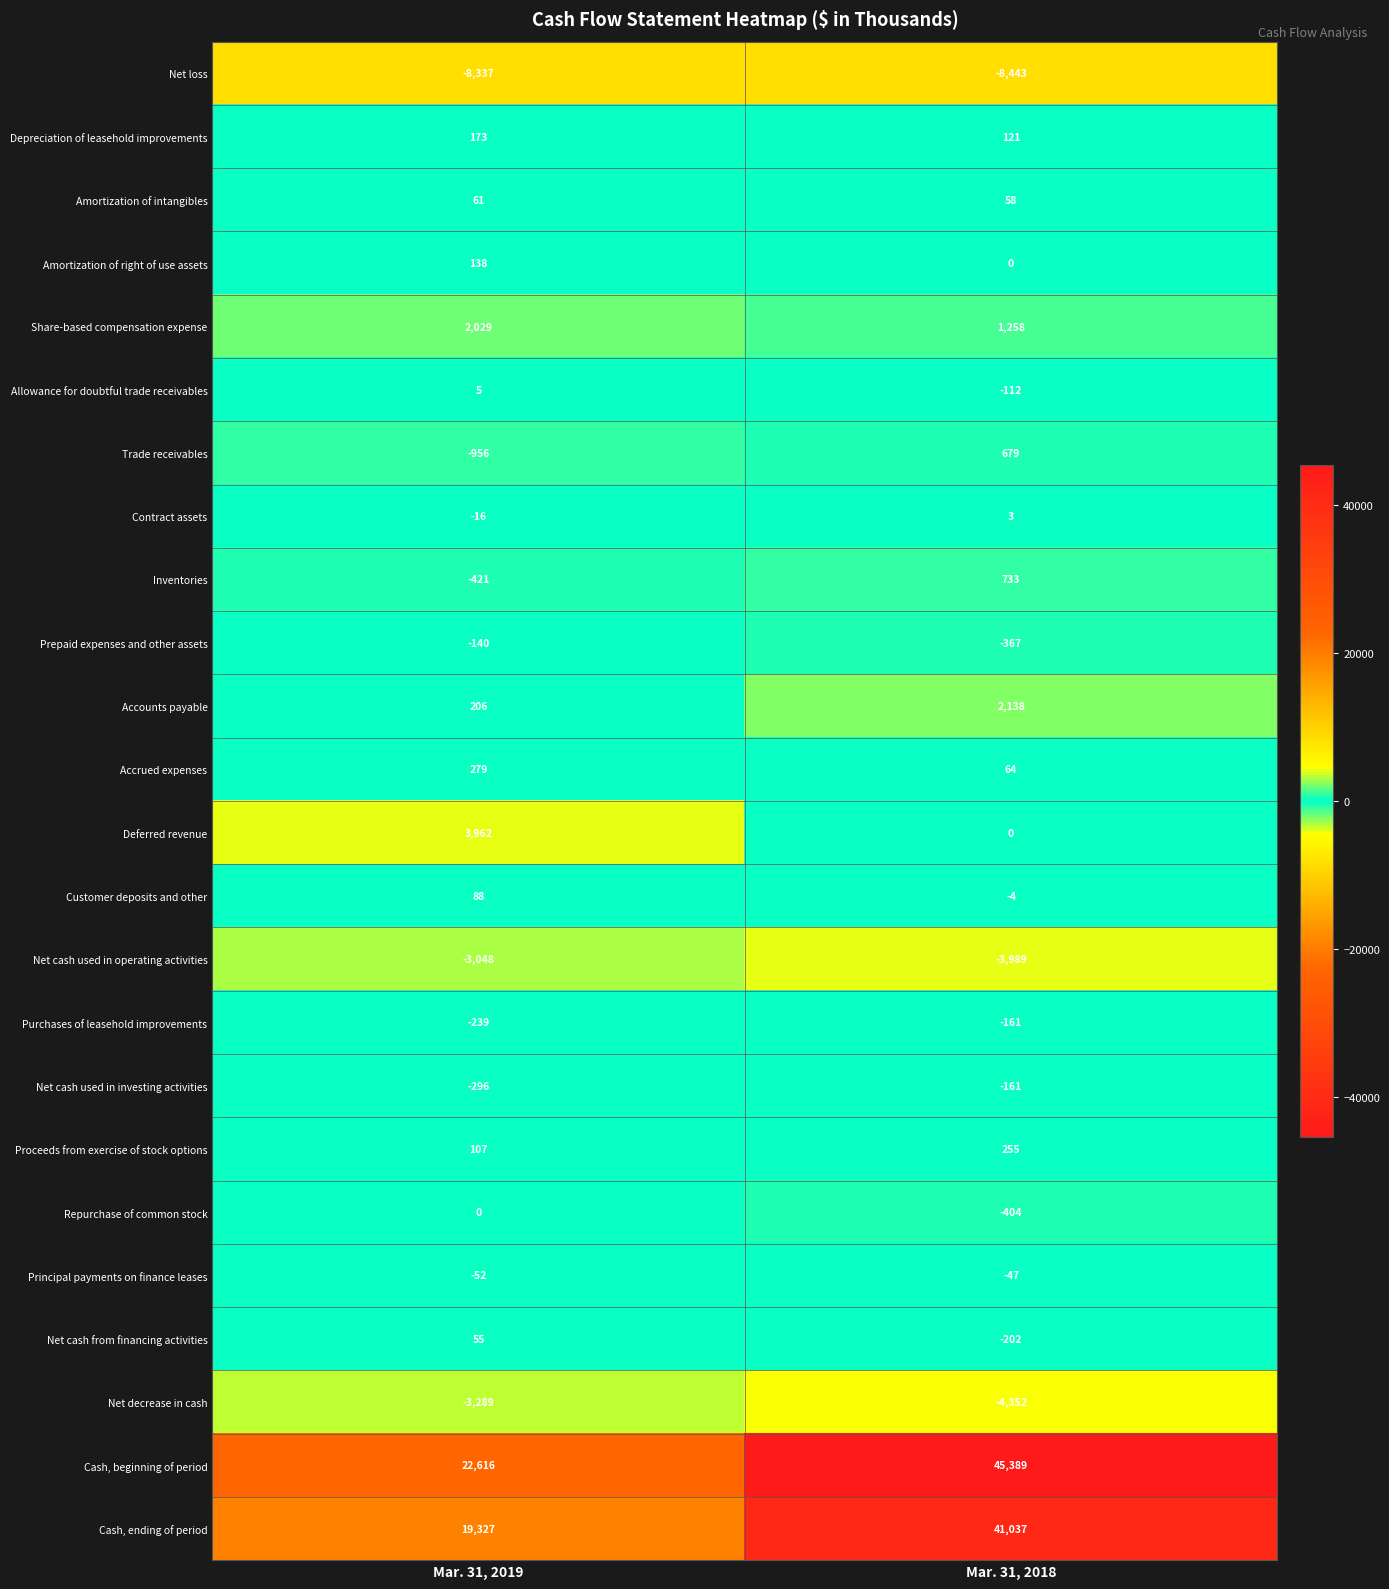

At how many categories does at least one series exceed 1947?

2